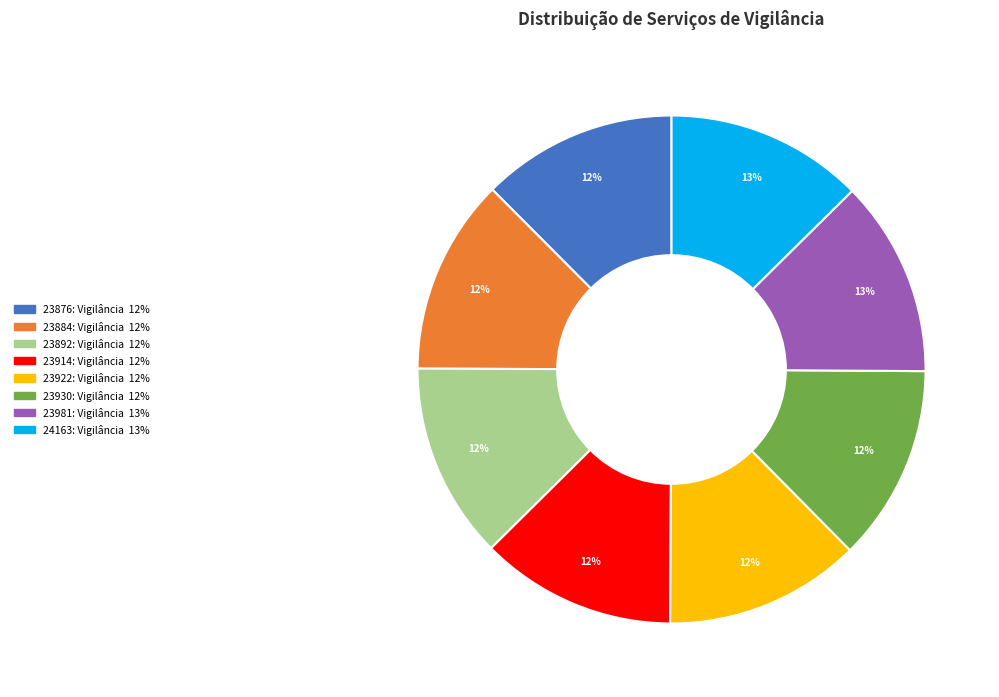

To the nearest percent, what is the average slice percentage?

12%